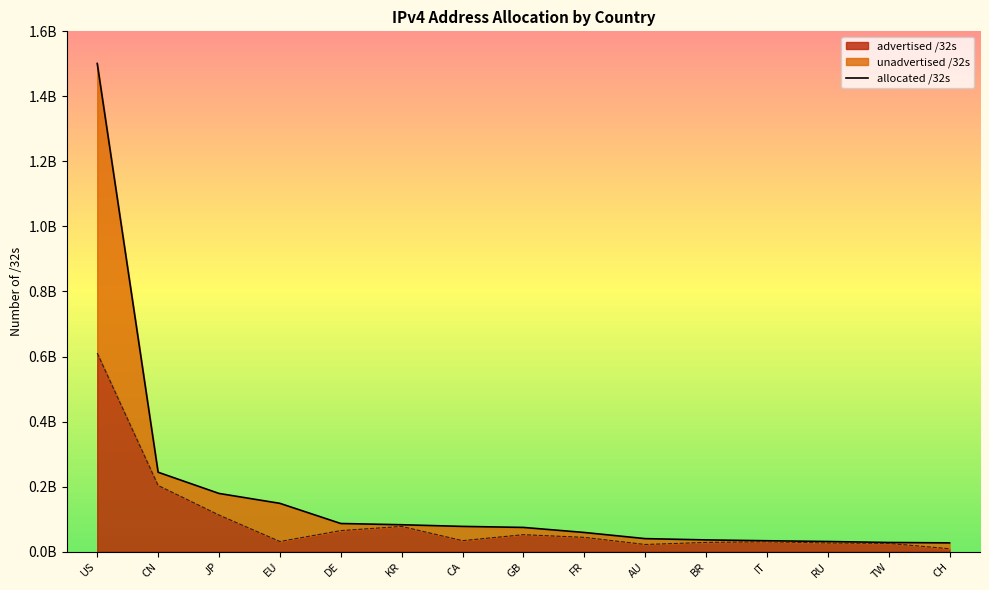

Which series has the largest total across all categories?

allocated /32s